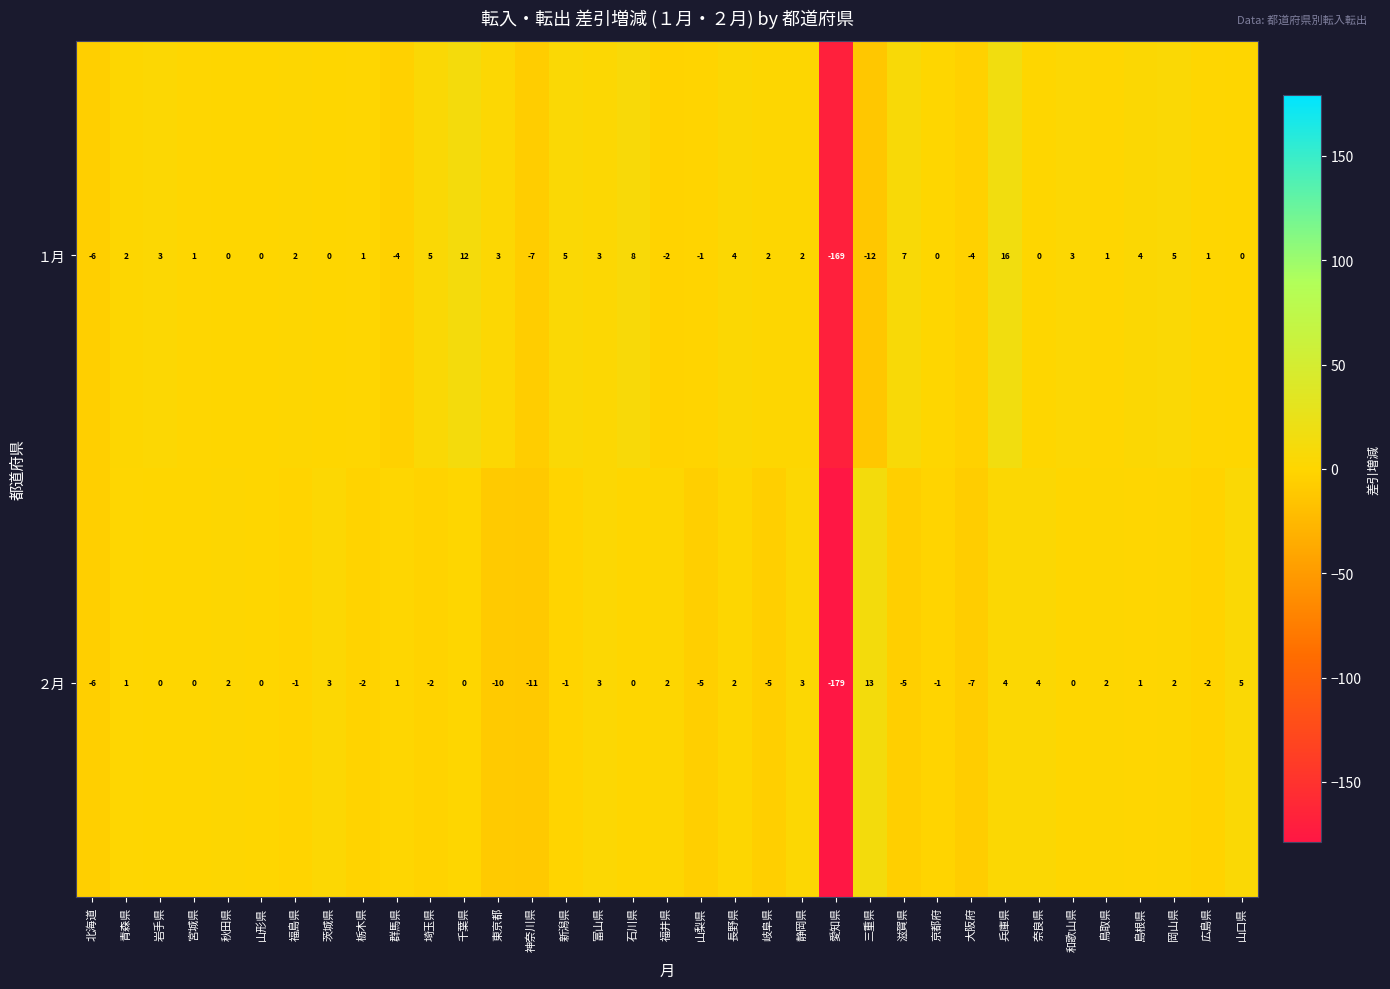

Is it true that ２月 equals -6 at 北海道?

True